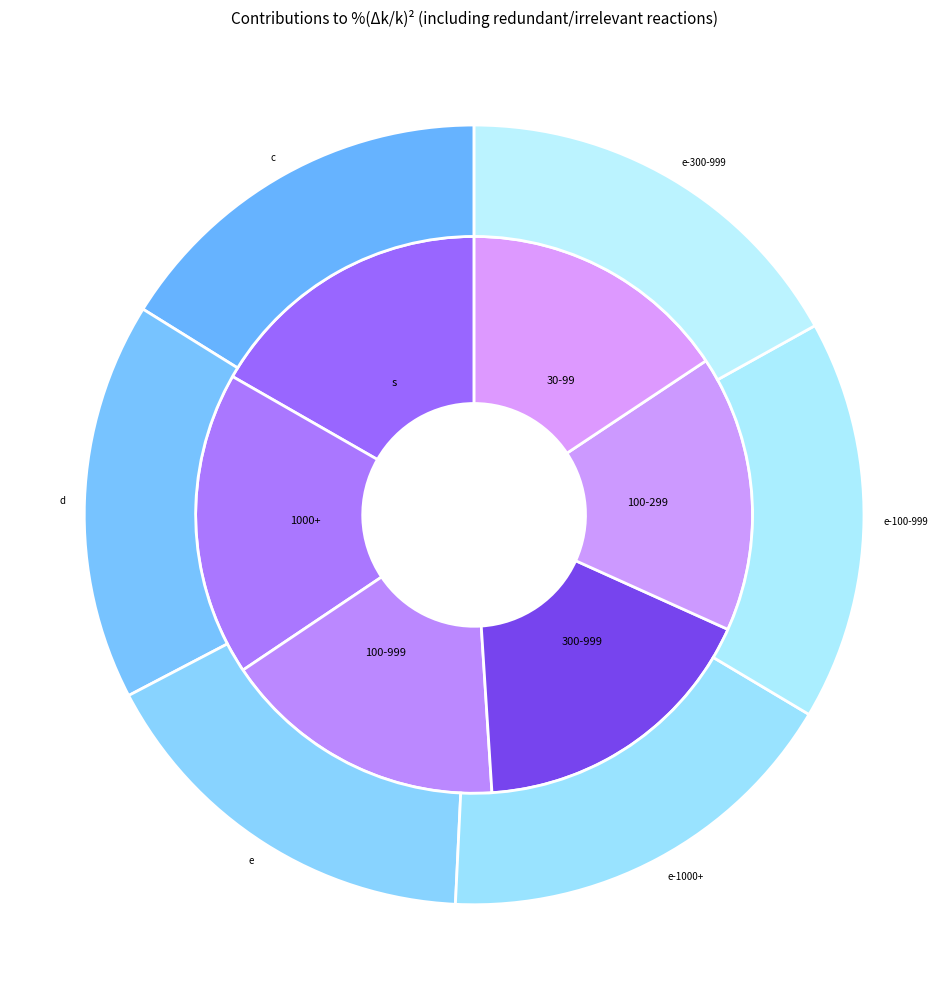

Which category has the smallest portion of the pie?

30-99